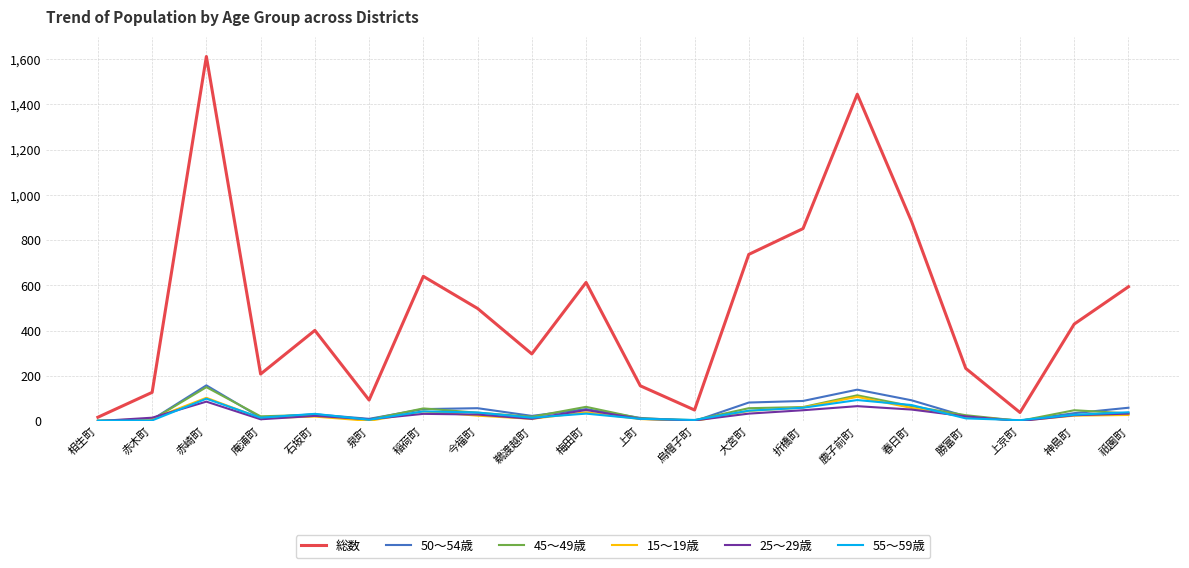

What is the total value across all series at 上京町?

47